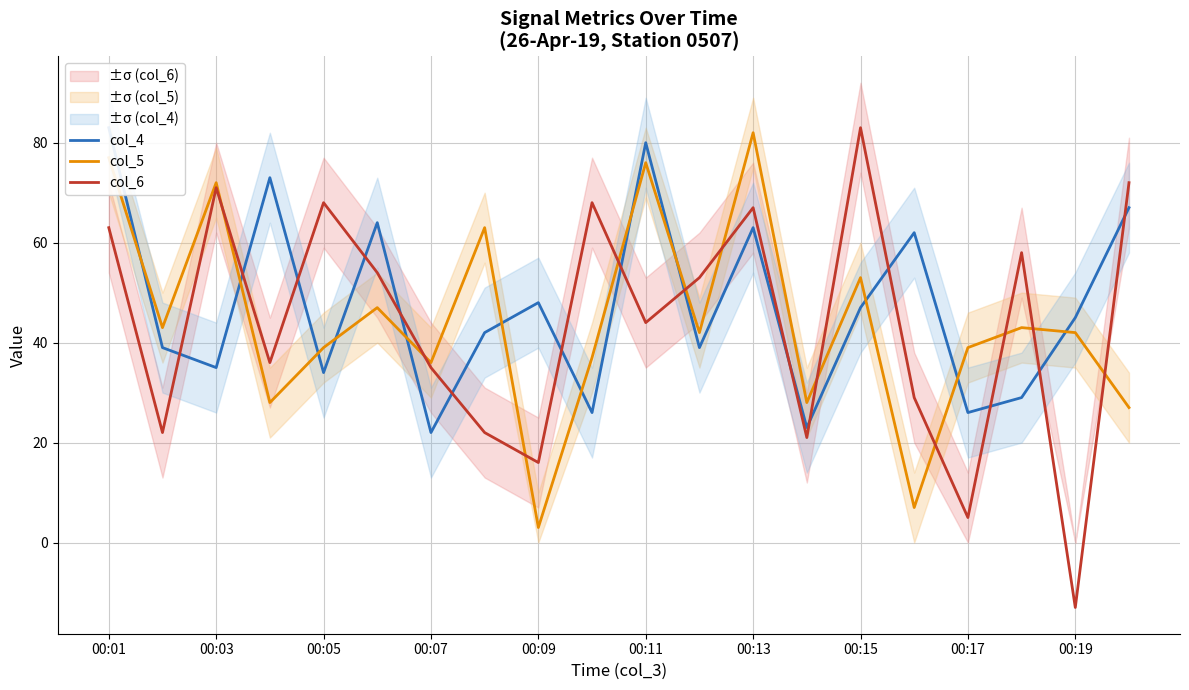

At which label does col_5 reach its minimum?

00:09